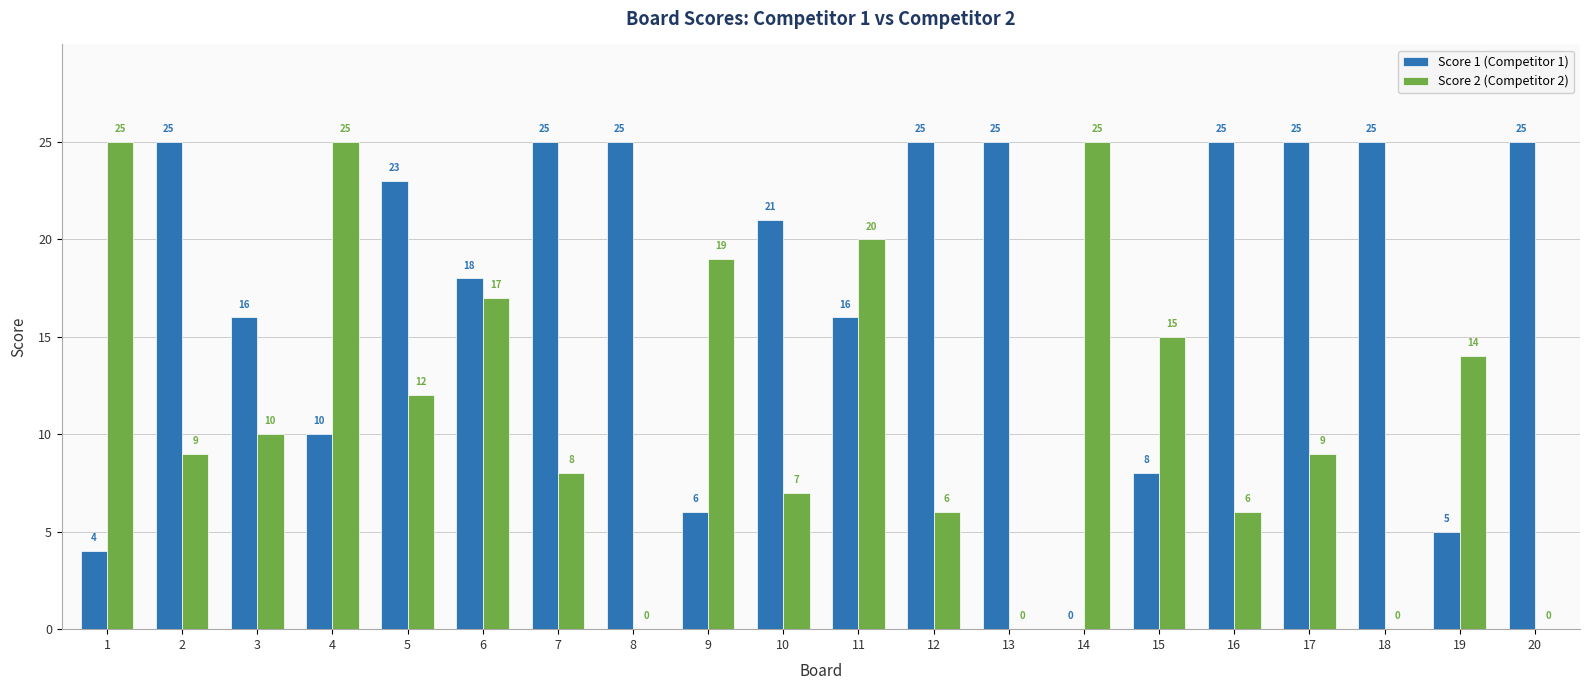

How many positive values does the Score 2 (Competitor 2) series have?

16